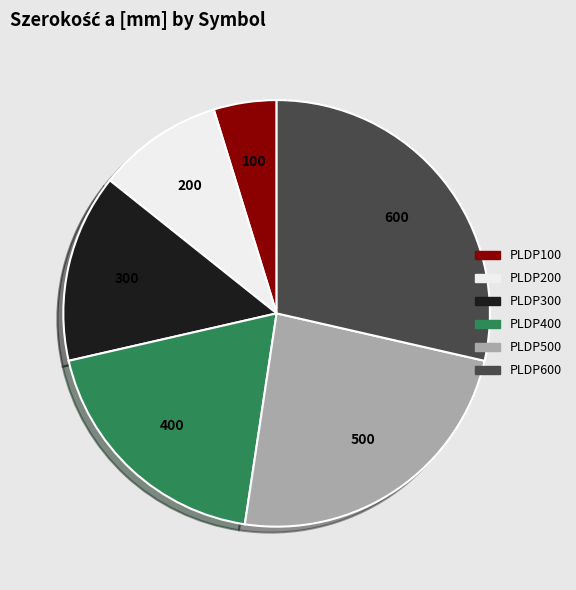

How many segments does this pie chart have?

6